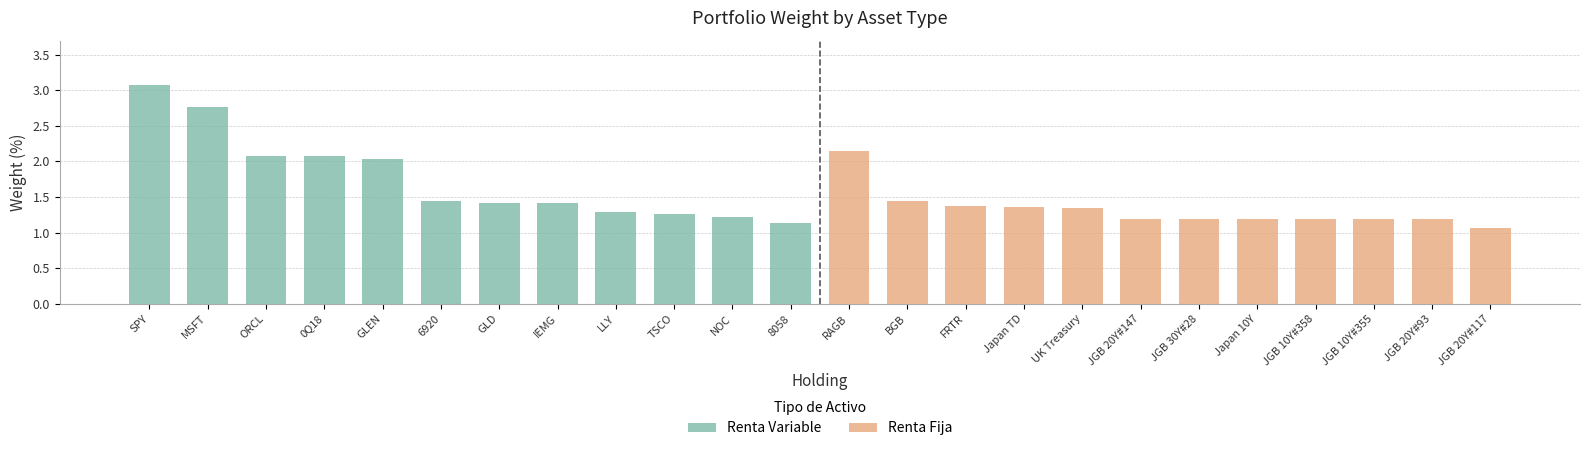

Between SPY and GLEN, which is larger?

SPY